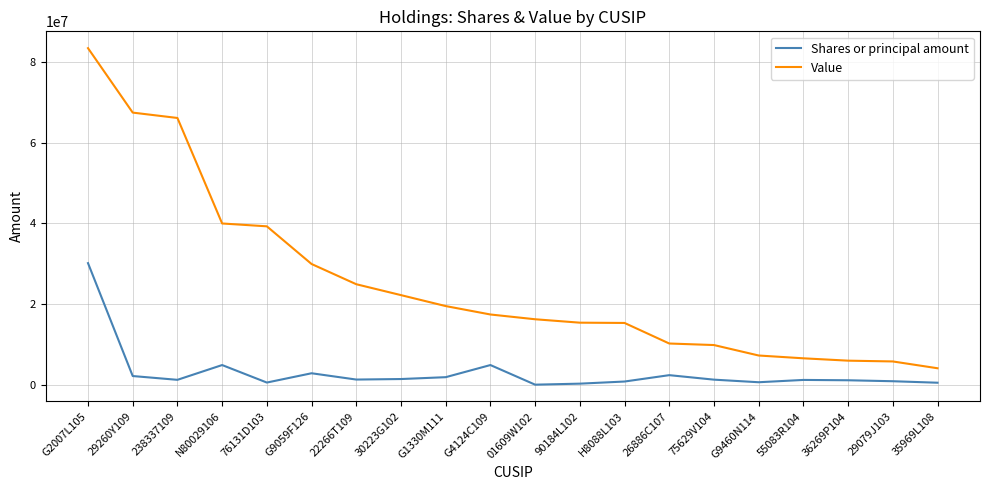

What is the minimum value shown in the chart?

150000